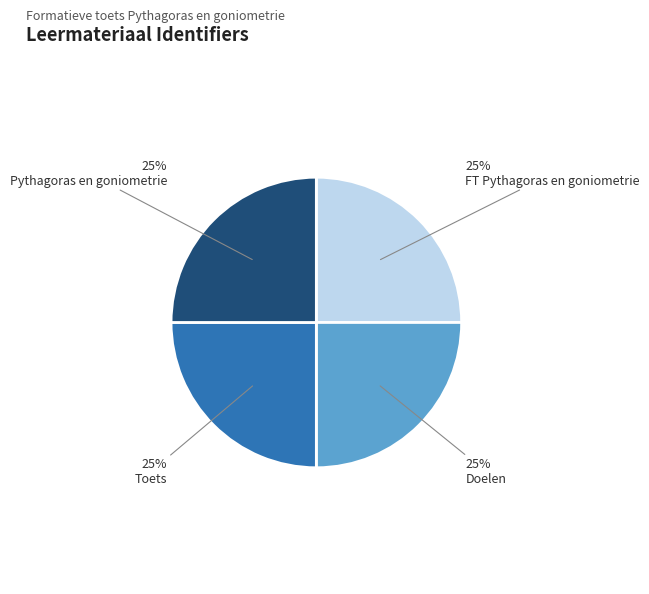

The Toets slice represents 25% of the pie. True or false?

True